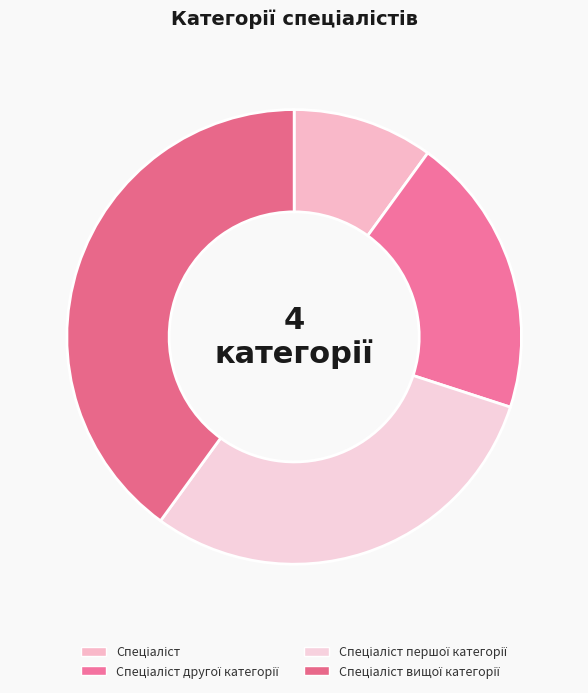

How many slices are in this pie chart?

4